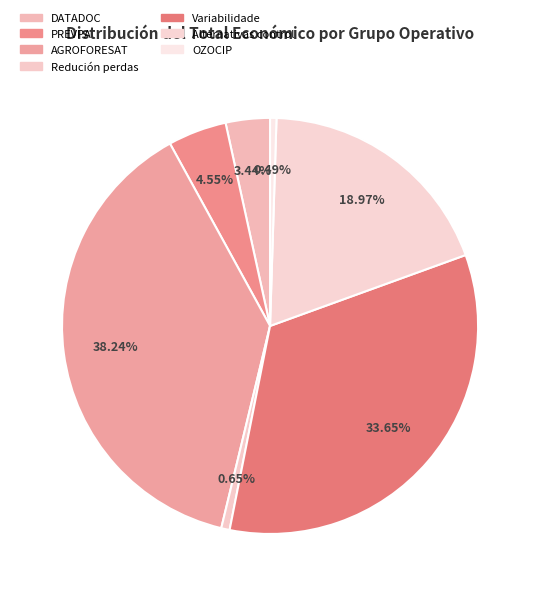

Combined, do DATADOC and AGROFORESAT account for over 50%?

No